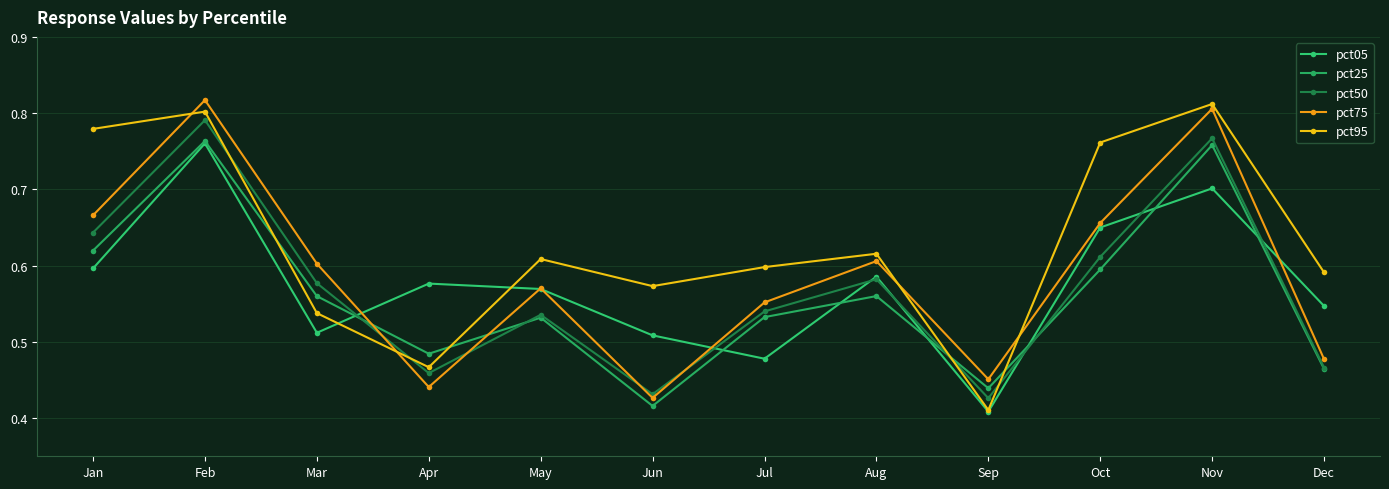

True or false: pct50 has more than 2 interior local peaks.

True